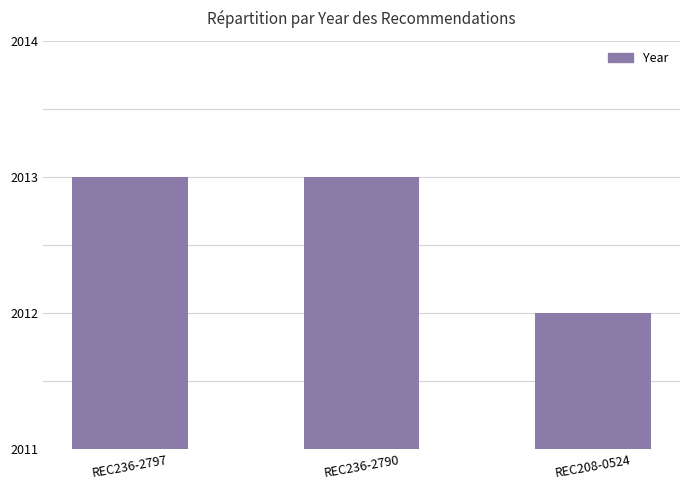

The value at REC208-0524 is 2012. True or false?

True